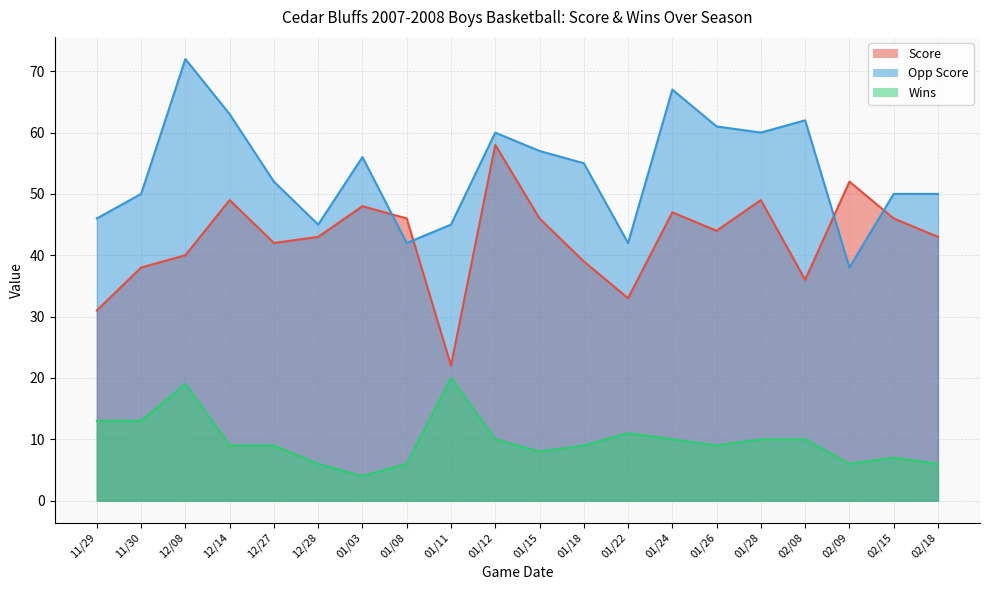

What is the total value across all series at 01/03?

108